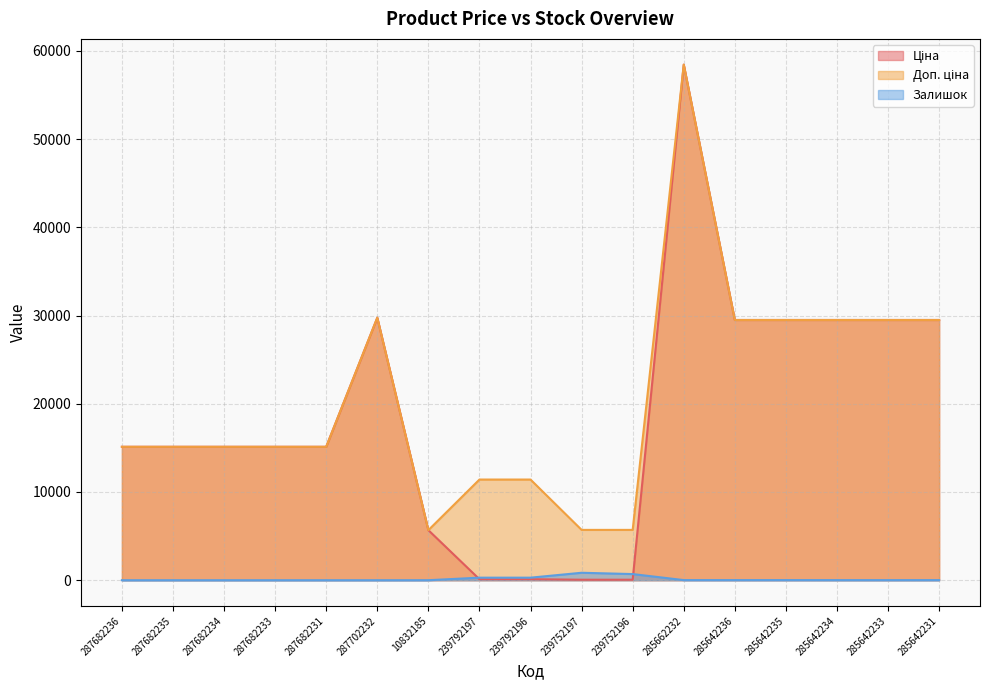

How many data points does each series have?

17